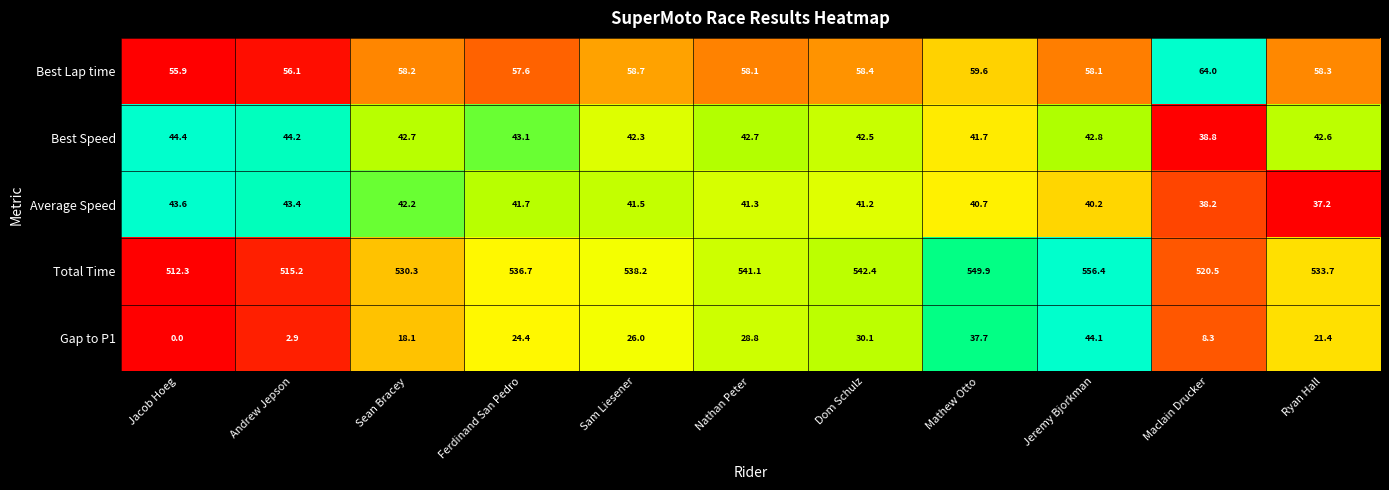

At how many categories does at least one series exceed 0?

11